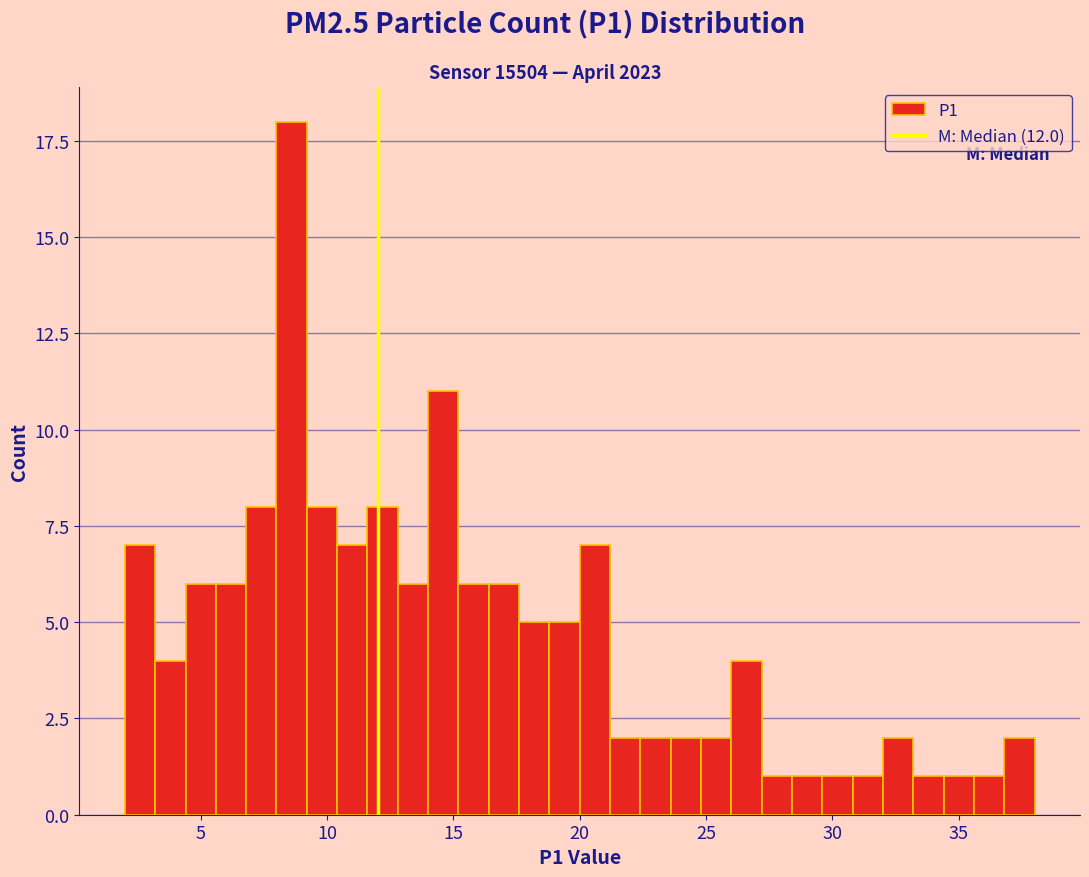

Around what value on the x-axis is the tallest bar? Give the approximate position of its centre, as read against the axis.

8.5